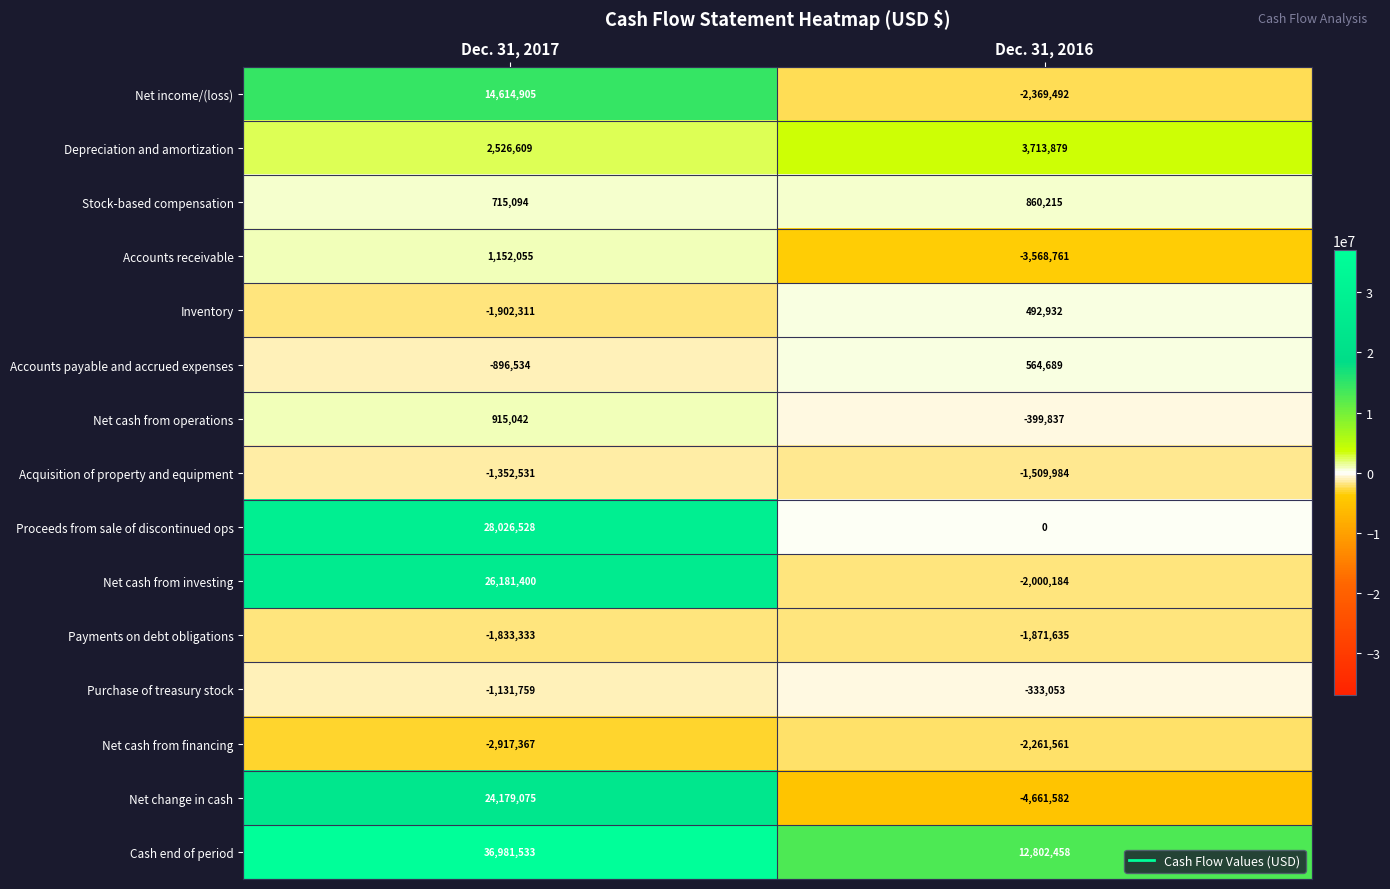

Reading left to right, what are all the values shown in this chart?

Net income/(loss): Dec. 31, 2017=14614905	Dec. 31, 2016=-2369492
Depreciation and amortization: Dec. 31, 2017=2526609	Dec. 31, 2016=3713879
Stock-based compensation: Dec. 31, 2017=715094	Dec. 31, 2016=860215
Accounts receivable: Dec. 31, 2017=1152055	Dec. 31, 2016=-3568761
Inventory: Dec. 31, 2017=-1902311	Dec. 31, 2016=492932
Accounts payable and accrued expenses: Dec. 31, 2017=-896534	Dec. 31, 2016=564689
Net cash from operations: Dec. 31, 2017=915042	Dec. 31, 2016=-399837
Acquisition of property and equipment: Dec. 31, 2017=-1352531	Dec. 31, 2016=-1509984
Proceeds from sale of discontinued ops: Dec. 31, 2017=28026528	Dec. 31, 2016=0
Net cash from investing: Dec. 31, 2017=26181400	Dec. 31, 2016=-2000184
Payments on debt obligations: Dec. 31, 2017=-1833333	Dec. 31, 2016=-1871635
Purchase of treasury stock: Dec. 31, 2017=-1131759	Dec. 31, 2016=-333053
Net cash from financing: Dec. 31, 2017=-2917367	Dec. 31, 2016=-2261561
Net change in cash: Dec. 31, 2017=24179075	Dec. 31, 2016=-4661582
Cash end of period: Dec. 31, 2017=36981533	Dec. 31, 2016=12802458